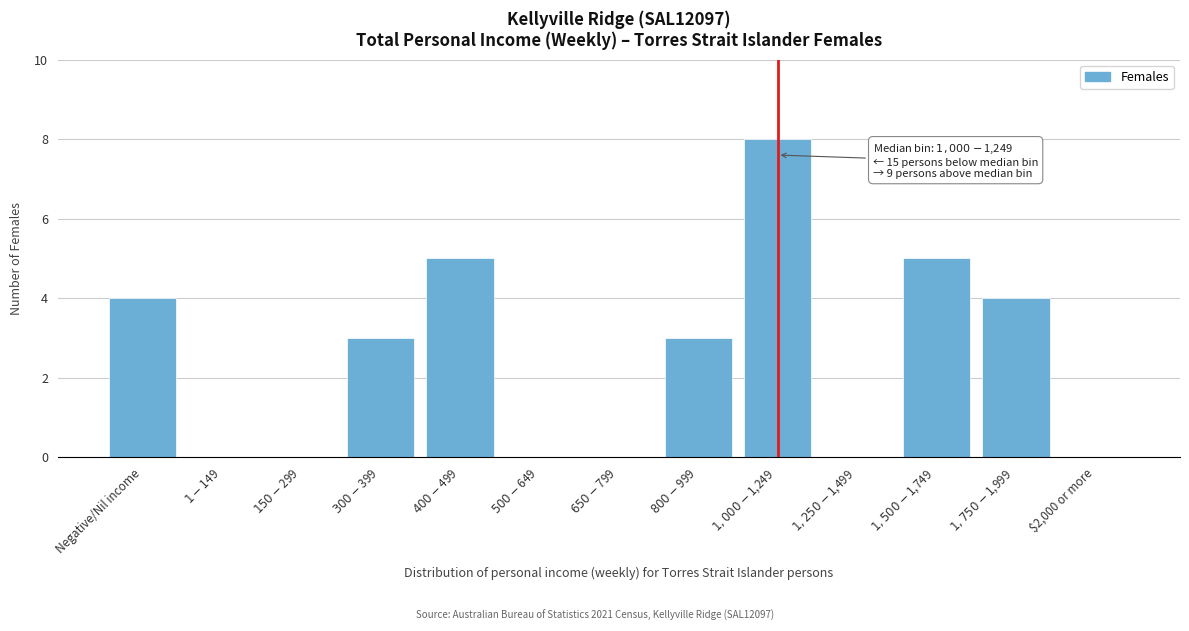

The value at $2,000 or more is 0. True or false?

True